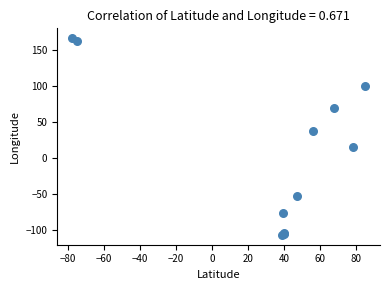

What Y value in the scatter plot is closest to 29?

37.6